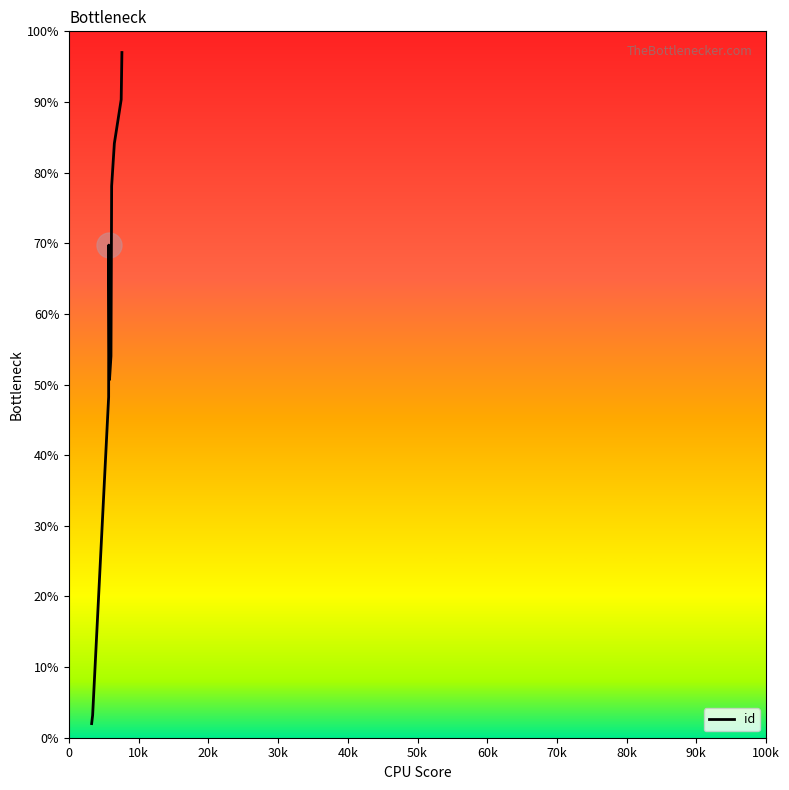

What is the sum of all values?

577.4